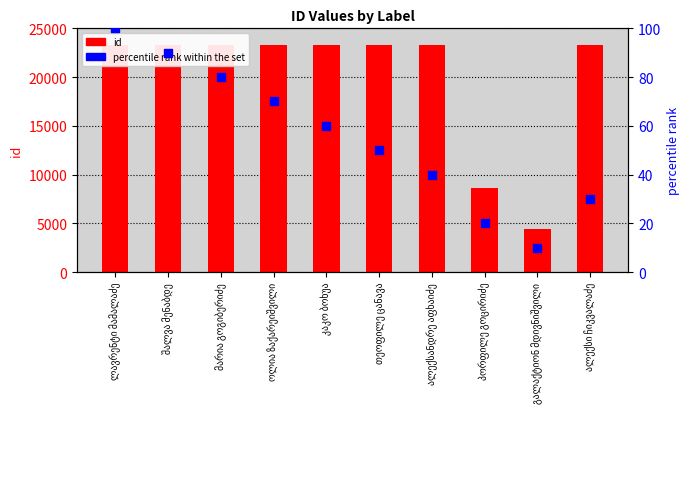

What are all the series names shown in the legend?

id, percentile rank within the set